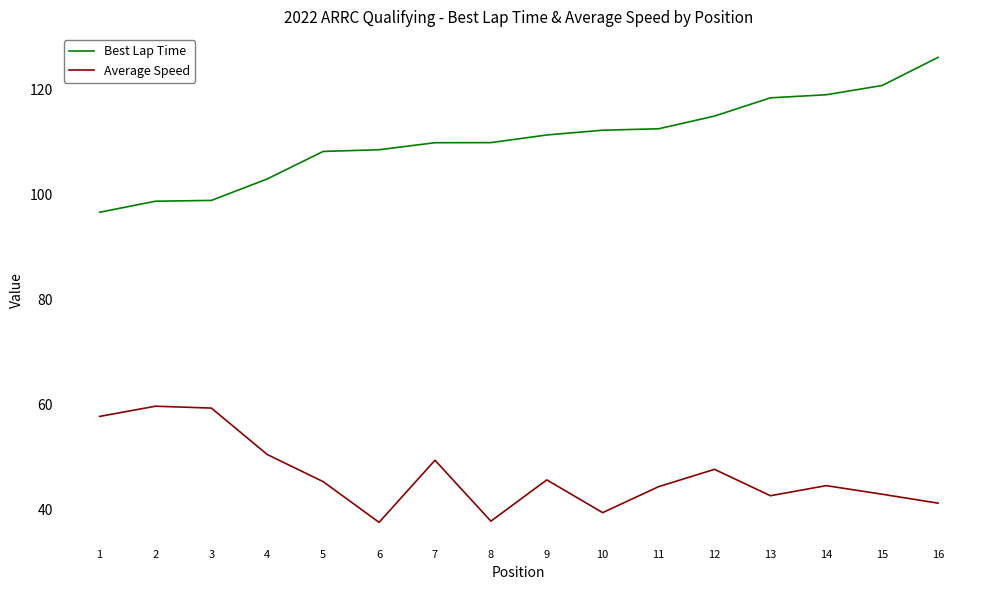

What is the difference between the second highest and minimum values in the Best Lap Time series?

24.1